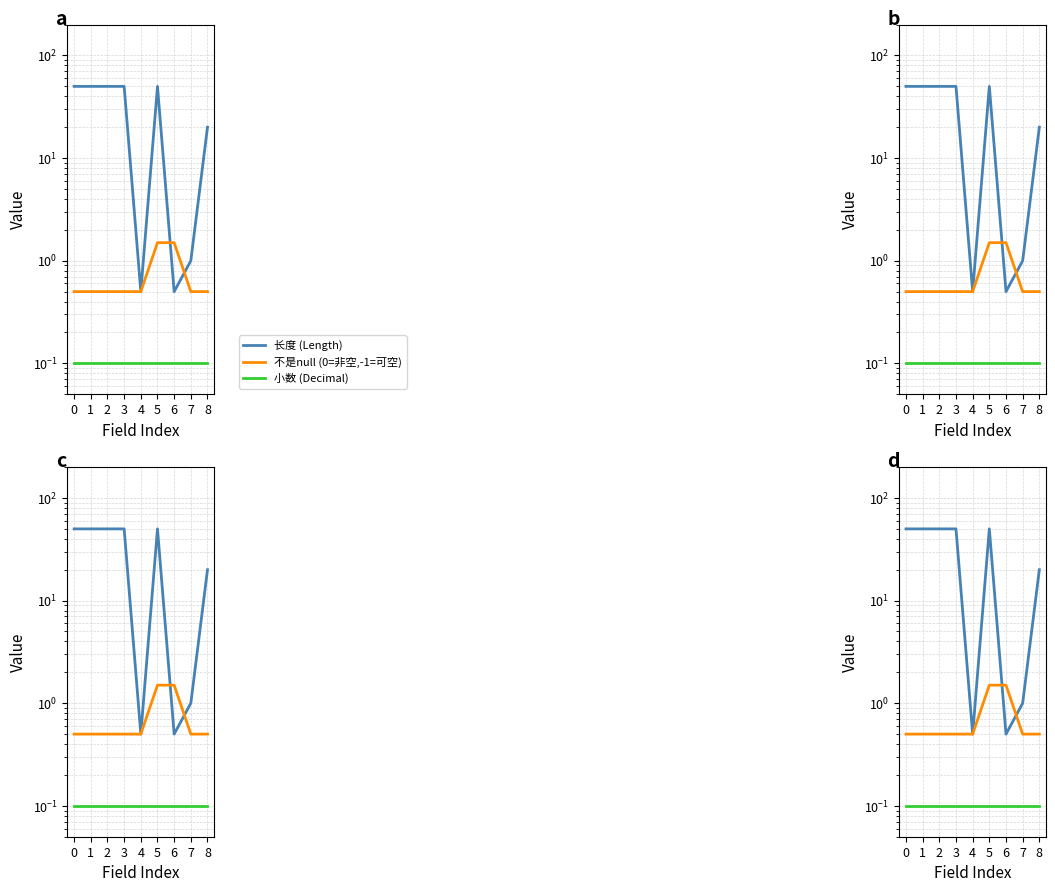

Between 7 and 2, which is larger?

2